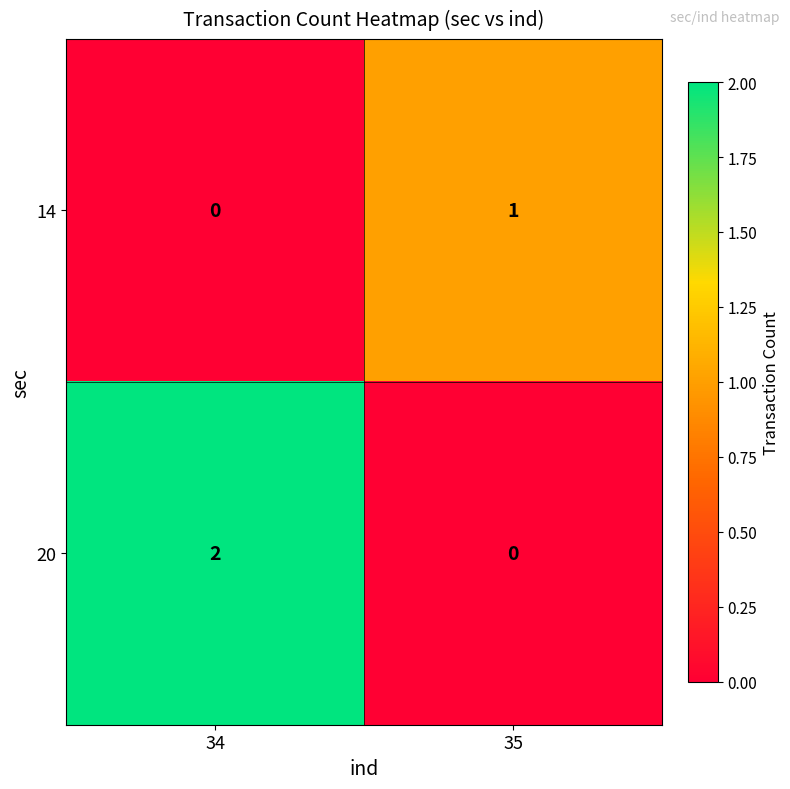

At which category is the sum across all series the highest?

34